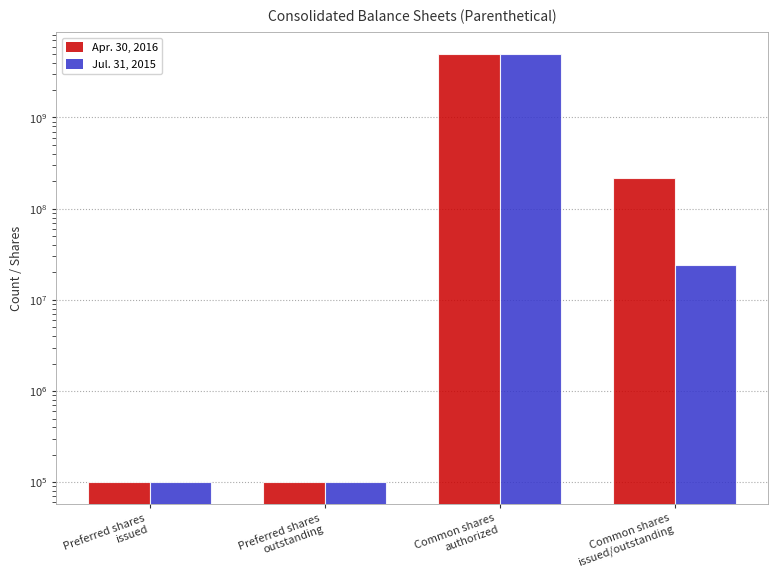

Which category has the highest value in the Apr. 30, 2016 series?

Common shares
authorized